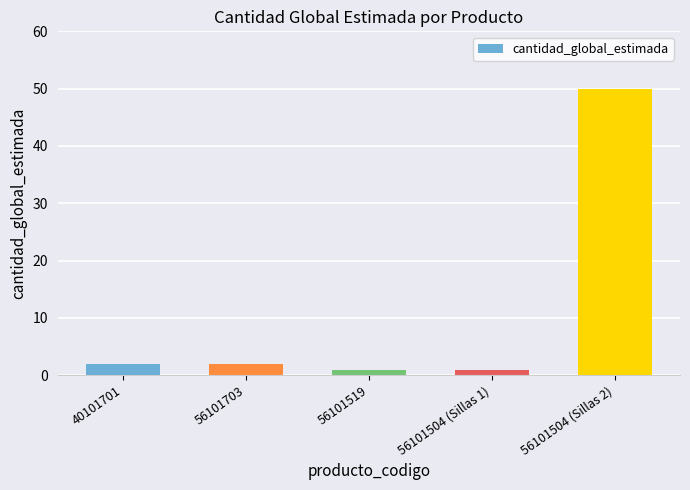

Reading right to left, list all the values displayed in this chart.

50	1	1	2	2